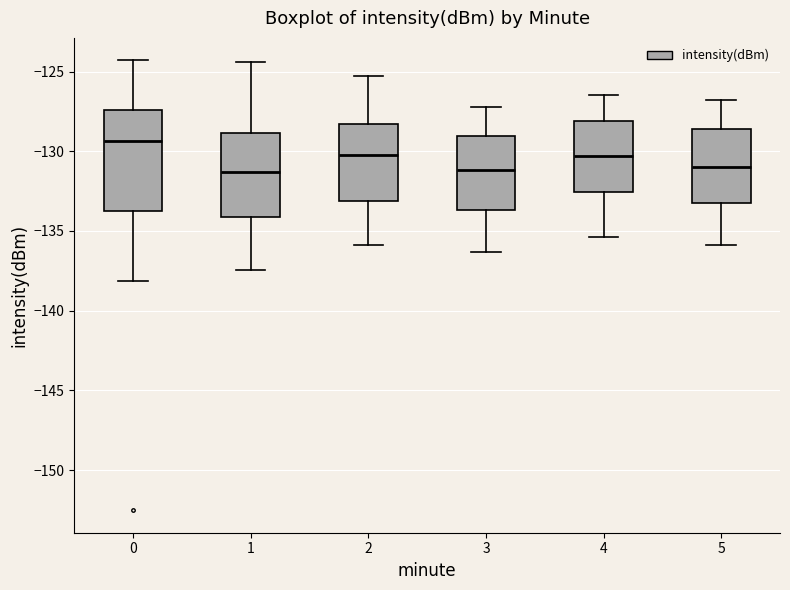

Comparing the boxes themselves (not the whiskers), which one is the tallest?

0